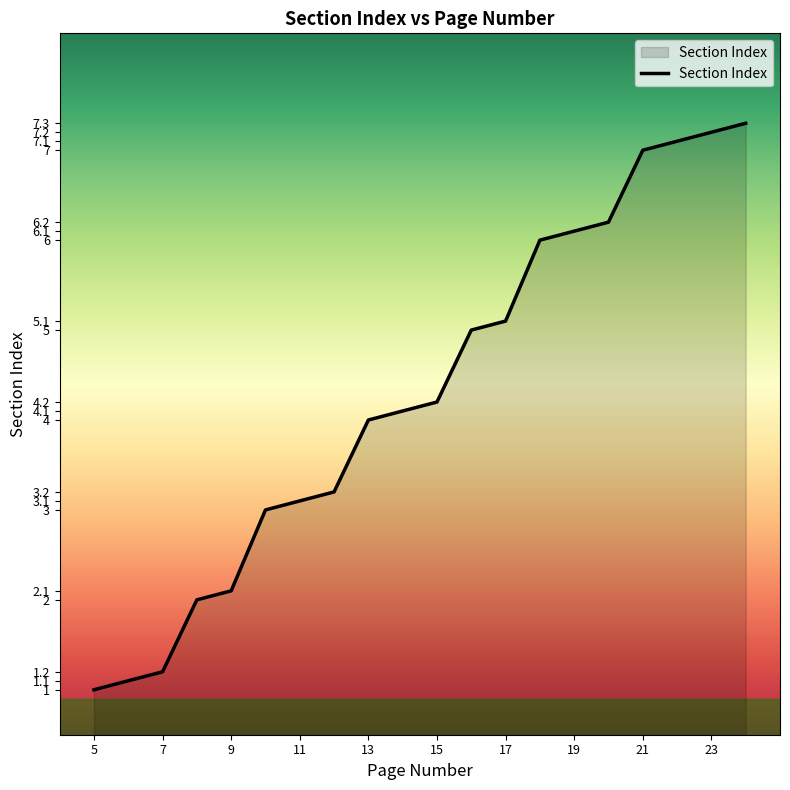

What is the difference between the maximum and minimum values?

6.3